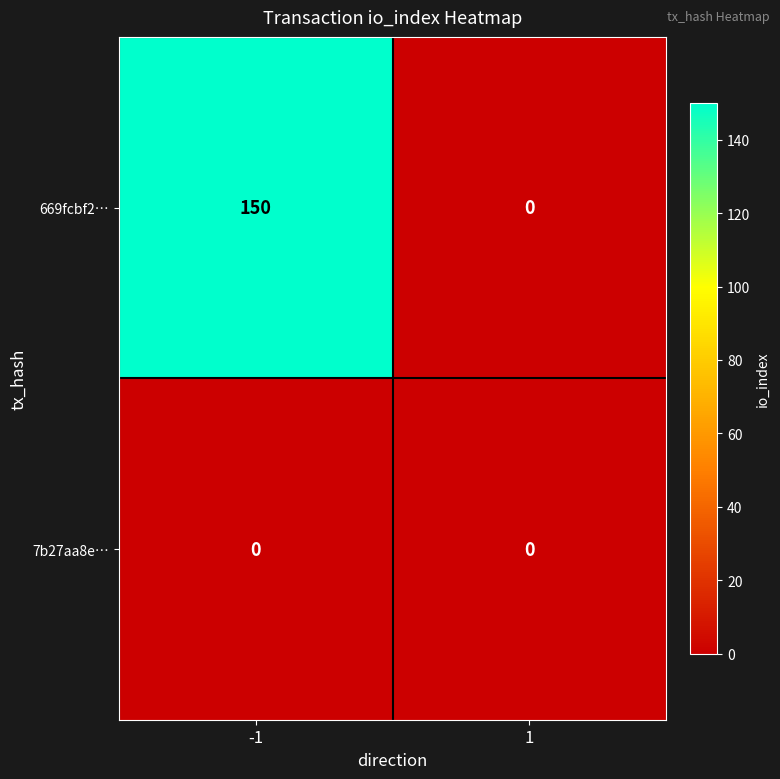

Rank the series at -1 from lowest to highest value.

7b27aa8e…, 669fcbf2…